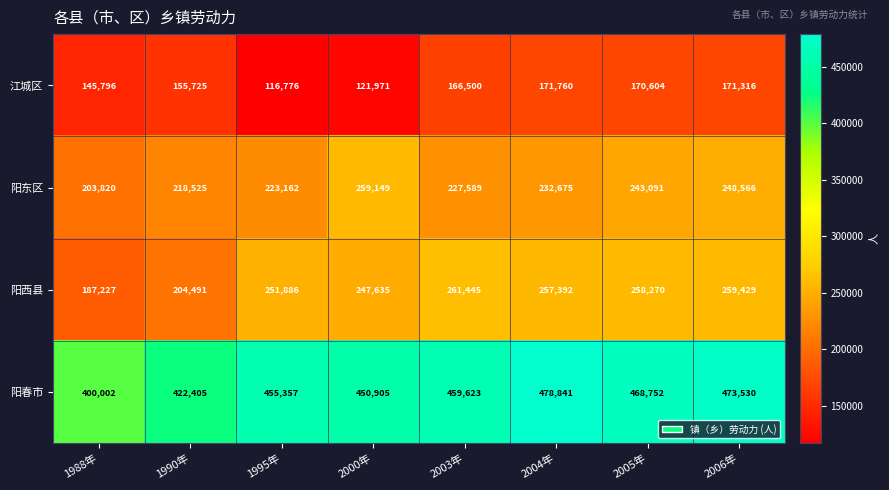

What is the difference between the maximum and minimum values in the 江城区 series?

54984